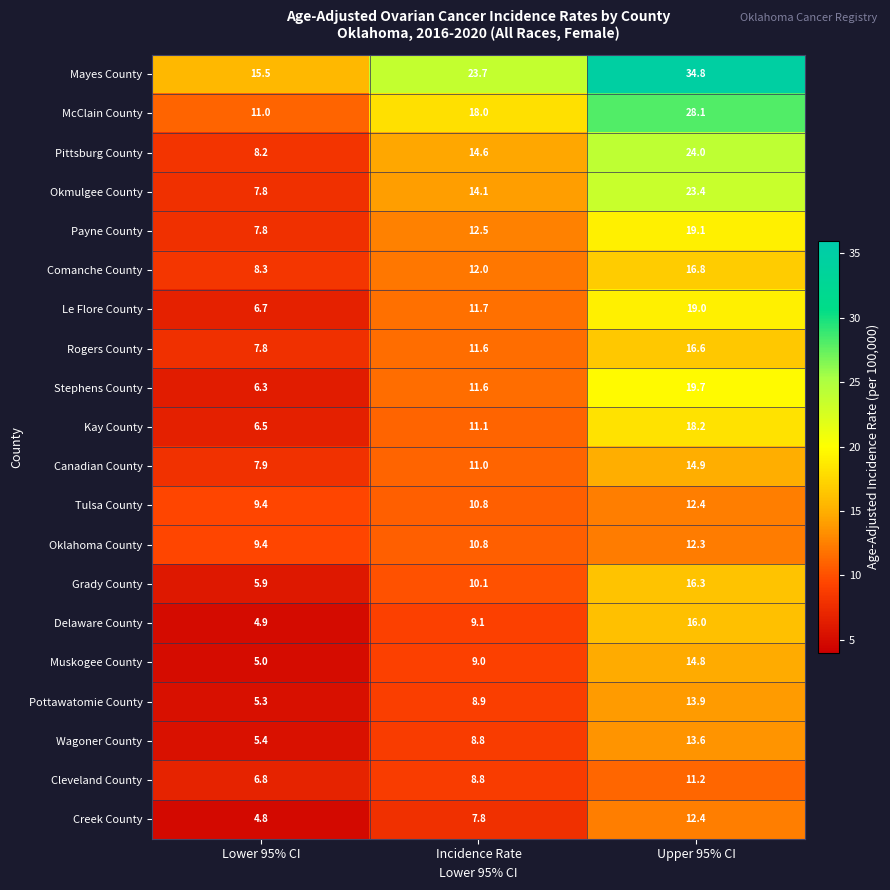

At how many categories does at least one series exceed 19?

2